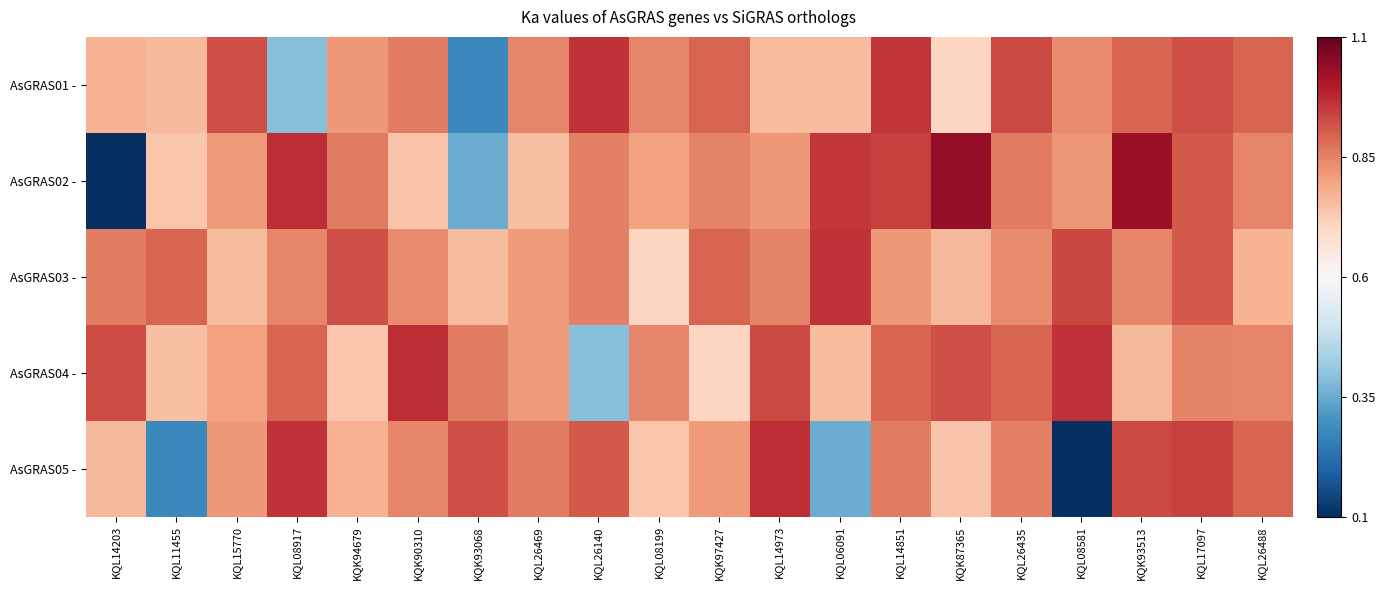

What is the difference between the highest and lowest values at KQL17097?

0.1